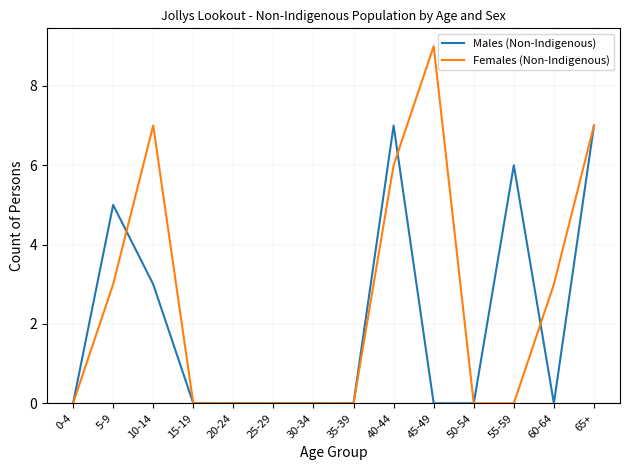

Which label corresponds to the largest value in the chart?

45-49